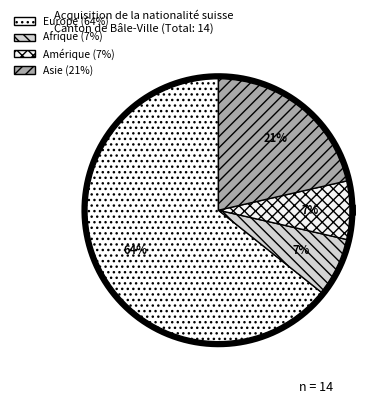

How many segments does this pie chart have?

4